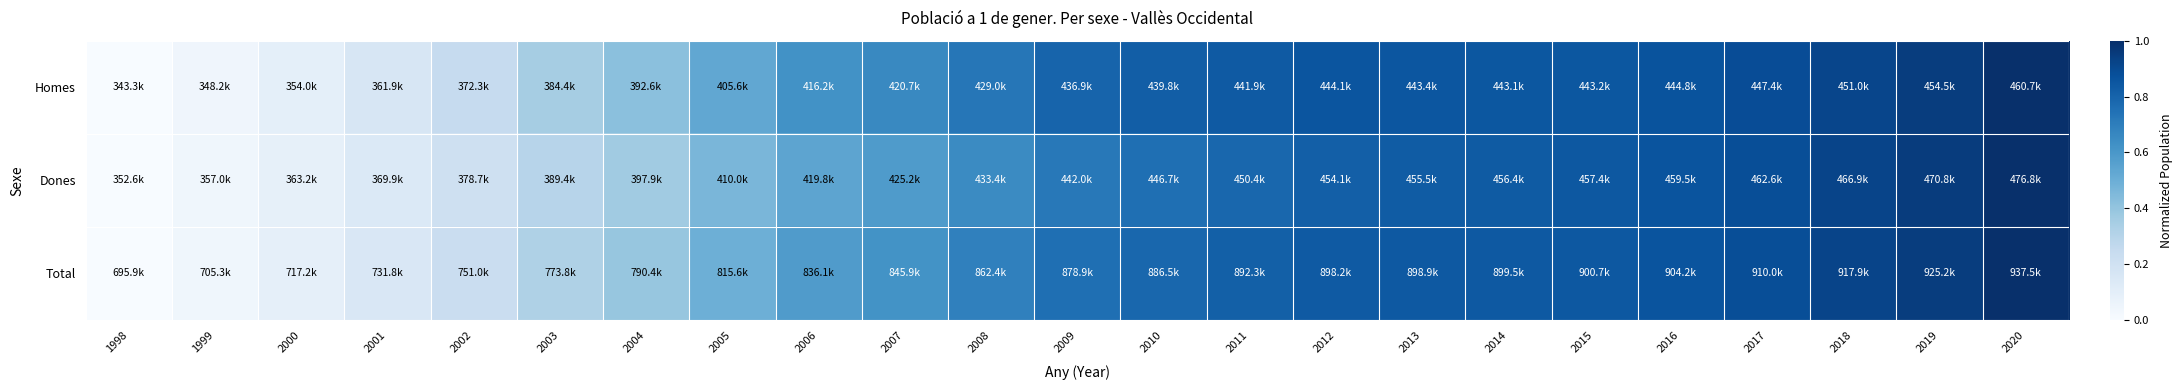

Reading right to left, list all the values displayed in this chart.

Homes: 2020=1.0	2019=0.9	2018=0.9	2017=0.9	2016=0.9	2015=0.9	2014=0.9	2013=0.9	2012=0.9	2011=0.8	2010=0.8	2009=0.8	2008=0.7	2007=0.7	2006=0.6	2005=0.5	2004=0.4	2003=0.4	2002=0.2	2001=0.2	2000=0.1	1999=0.0	1998=0.0
Dones: 2020=1.0	2019=1.0	2018=0.9	2017=0.9	2016=0.9	2015=0.8	2014=0.8	2013=0.8	2012=0.8	2011=0.8	2010=0.8	2009=0.7	2008=0.7	2007=0.6	2006=0.5	2005=0.5	2004=0.4	2003=0.3	2002=0.2	2001=0.1	2000=0.1	1999=0.0	1998=0.0
Total: 2020=1.0	2019=0.9	2018=0.9	2017=0.9	2016=0.9	2015=0.8	2014=0.8	2013=0.8	2012=0.8	2011=0.8	2010=0.8	2009=0.8	2008=0.7	2007=0.6	2006=0.6	2005=0.5	2004=0.4	2003=0.3	2002=0.2	2001=0.1	2000=0.1	1999=0.0	1998=0.0